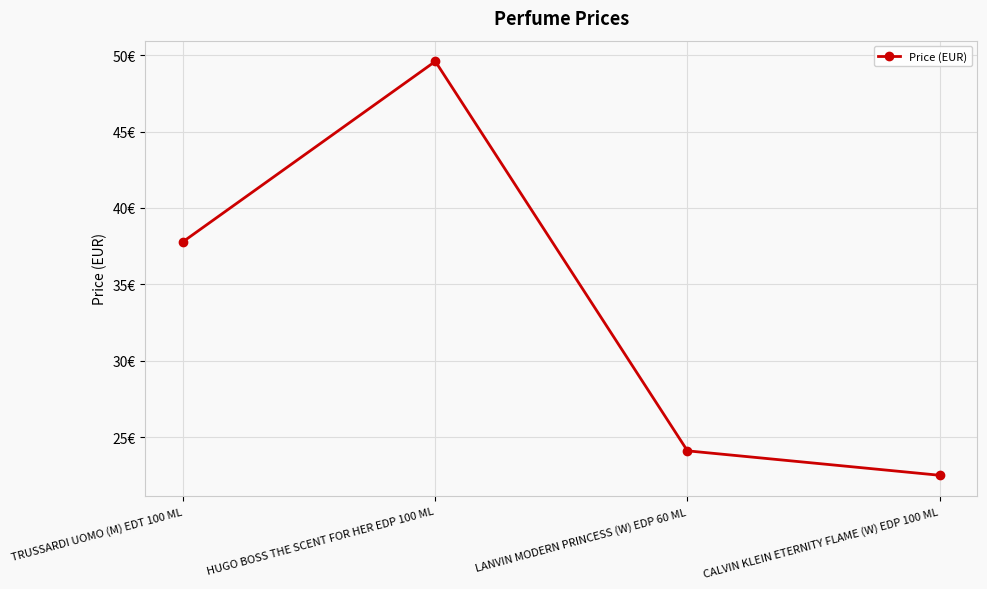

What value does the data have at HUGO BOSS THE SCENT FOR HER EDP 100 ML?

49.6